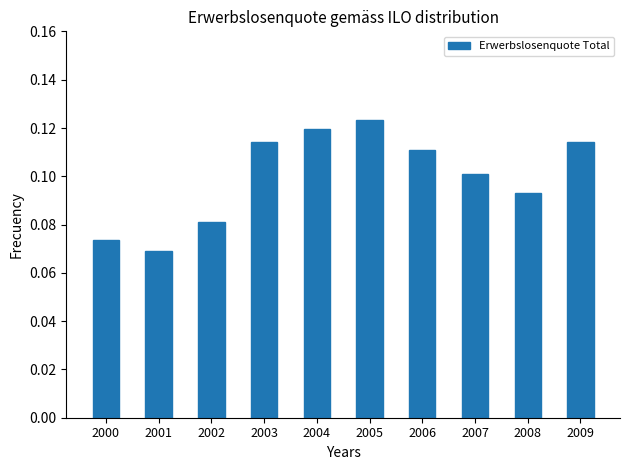

What is the sum of all values?

1.0